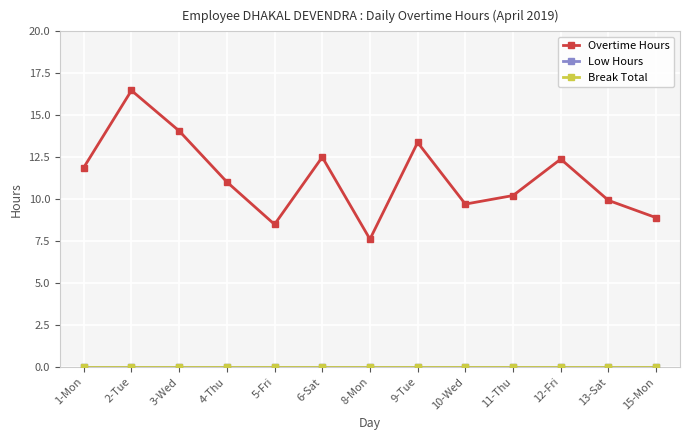

True or false: Break Total has more than 2 interior local peaks.

False